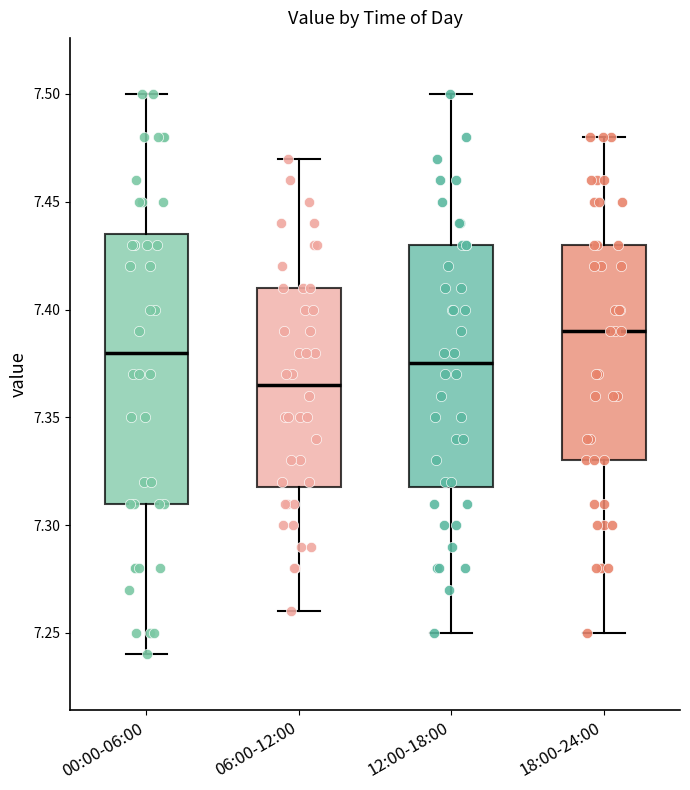

Comparing the boxes themselves (not the whiskers), which one is the tallest?

00:00-06:00